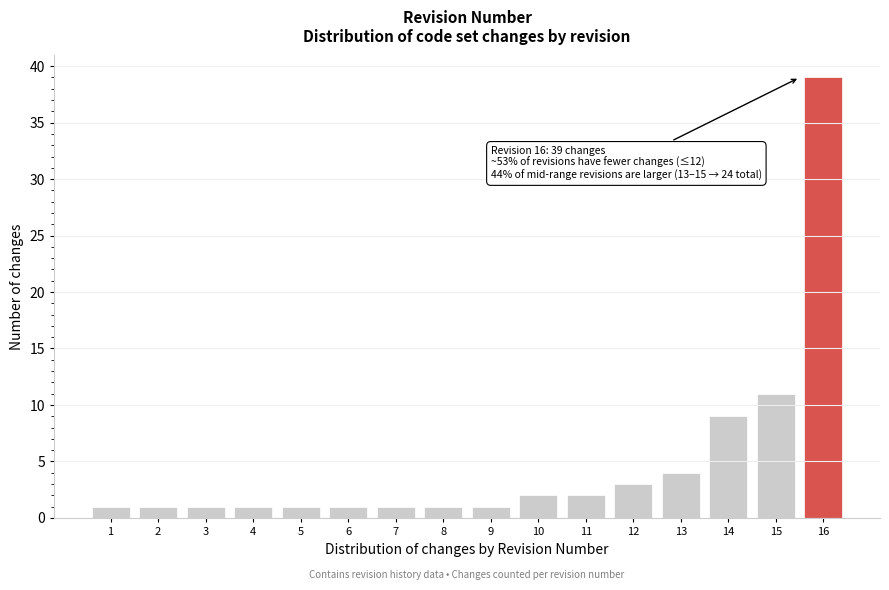

Reading right to left, list all the values displayed in this chart.

39	11	9	4	3	2	2	1	1	1	1	1	1	1	1	1